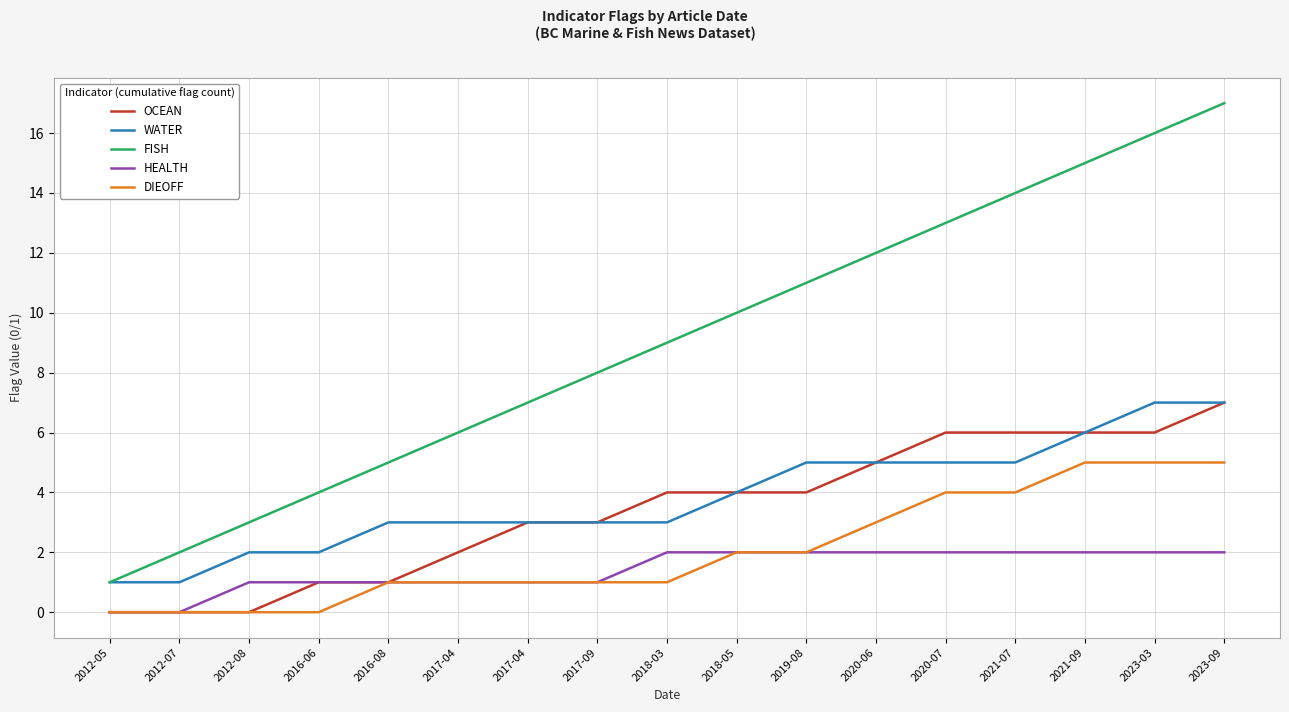

Does the chart display data point markers on the line(s)?

No